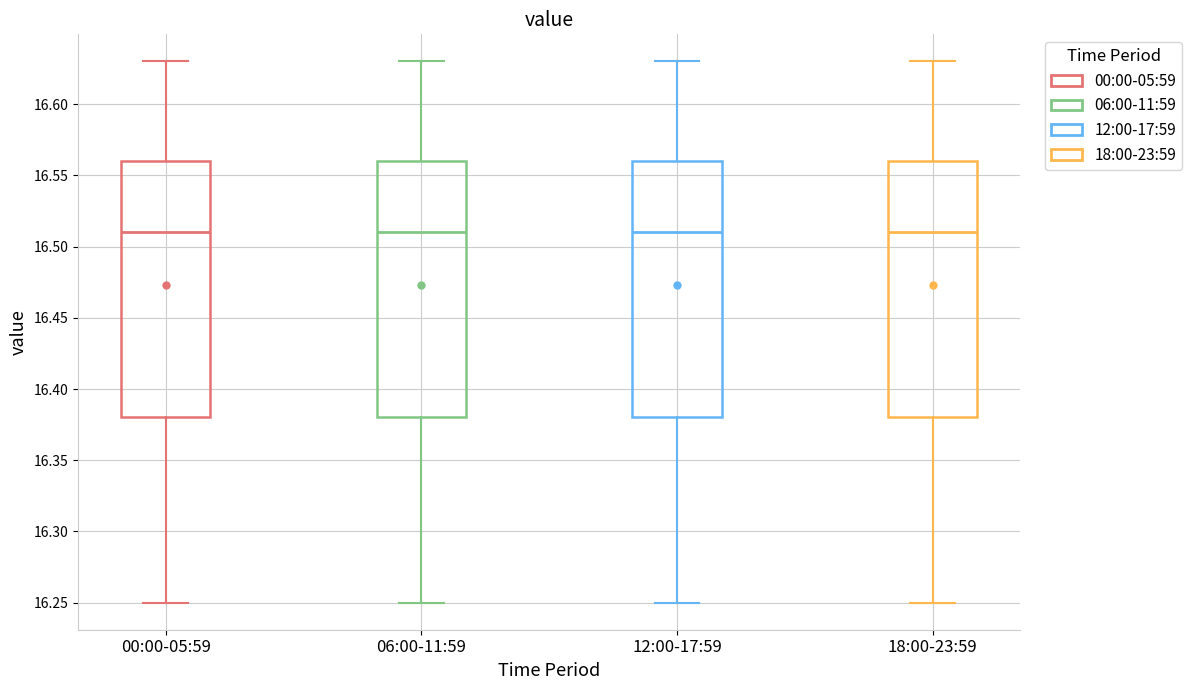

Reading left to right, read every box against the y-axis: the position of its median line, the range the box covers, and the ends of its whiskers. The values are not printed on the chart, so give them approximately, as read against the axis.

00:00-05:59: median 16.51, box 16.38 to 16.56, whiskers 16.25 to 16.63
06:00-11:59: median 16.51, box 16.38 to 16.56, whiskers 16.25 to 16.63
12:00-17:59: median 16.51, box 16.38 to 16.56, whiskers 16.25 to 16.63
18:00-23:59: median 16.51, box 16.38 to 16.56, whiskers 16.25 to 16.63